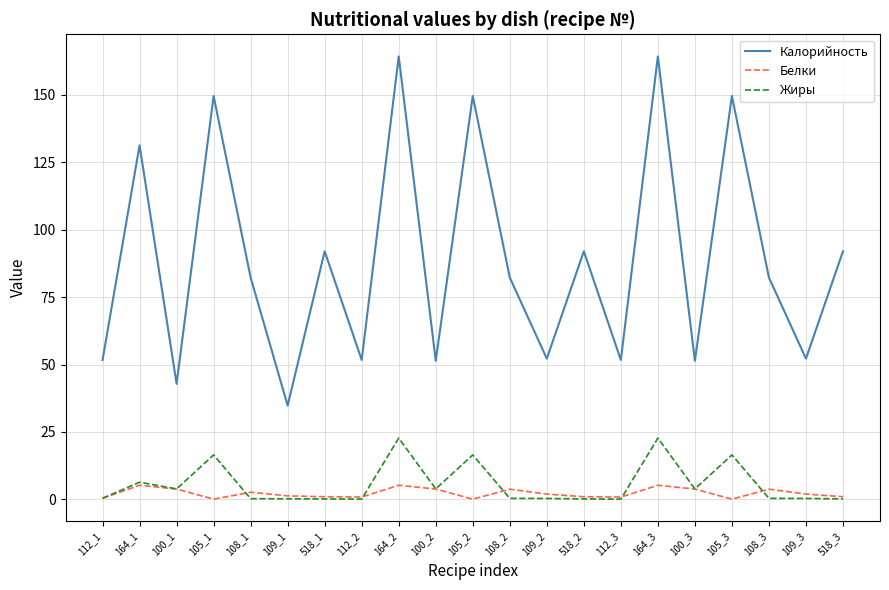

True or false: Калорийность and Белки intersect in this chart.

False